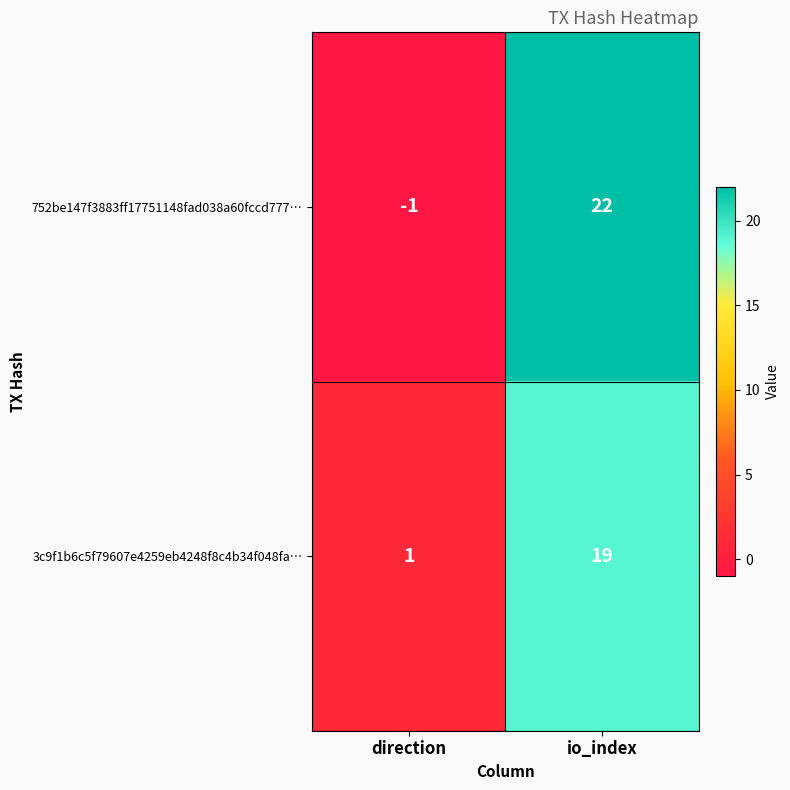

List the series in order of their peak value, highest first.

752be147f3883ff17751148fad038a60fccd777…, 3c9f1b6c5f79607e4259eb4248f8c4b34f048fa…